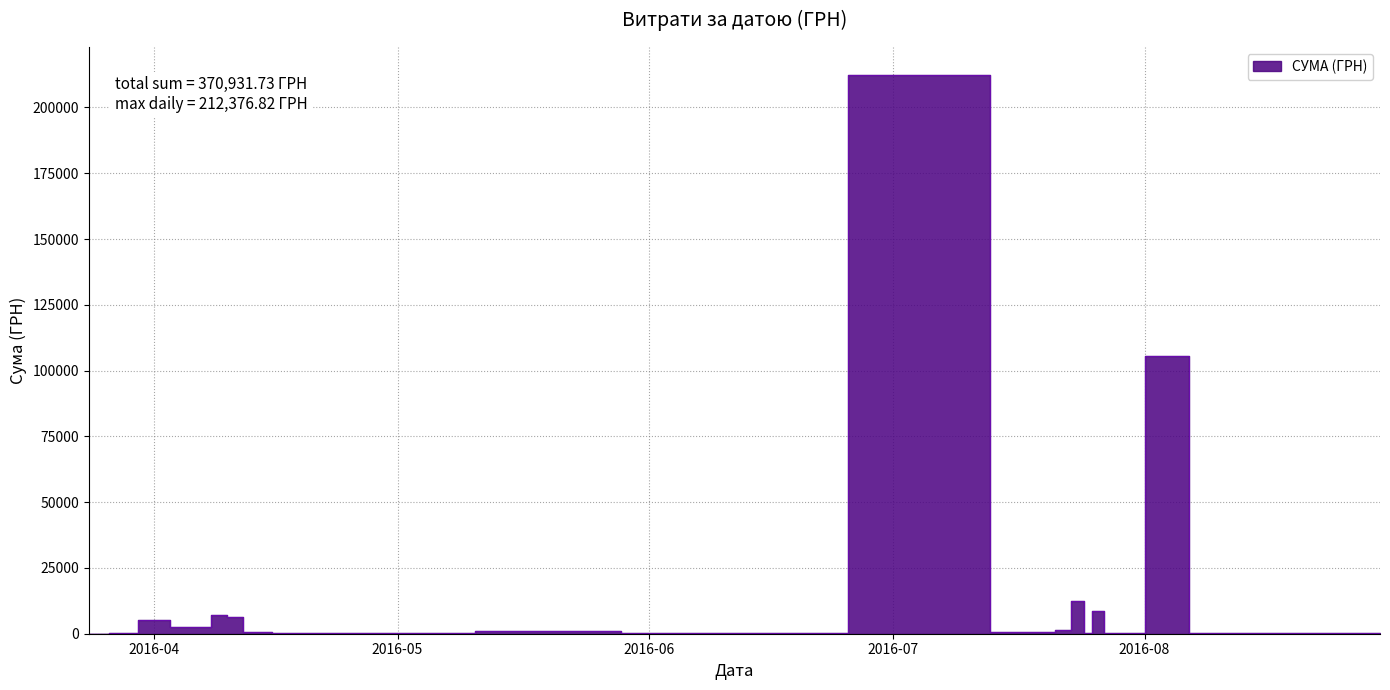

What is the smallest value displayed?

7.5